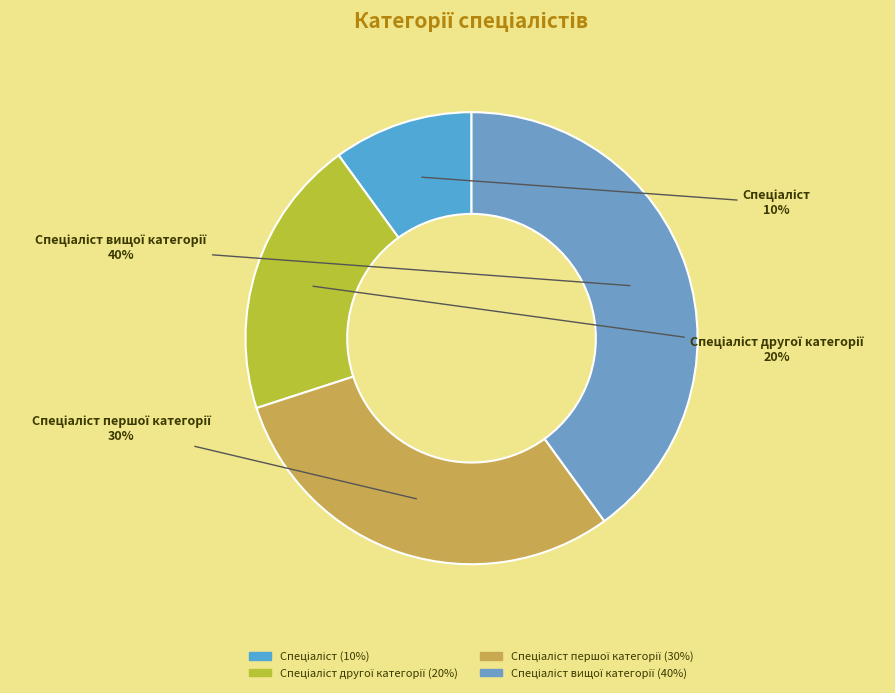

Is there any slice that represents more than half of the pie?

No